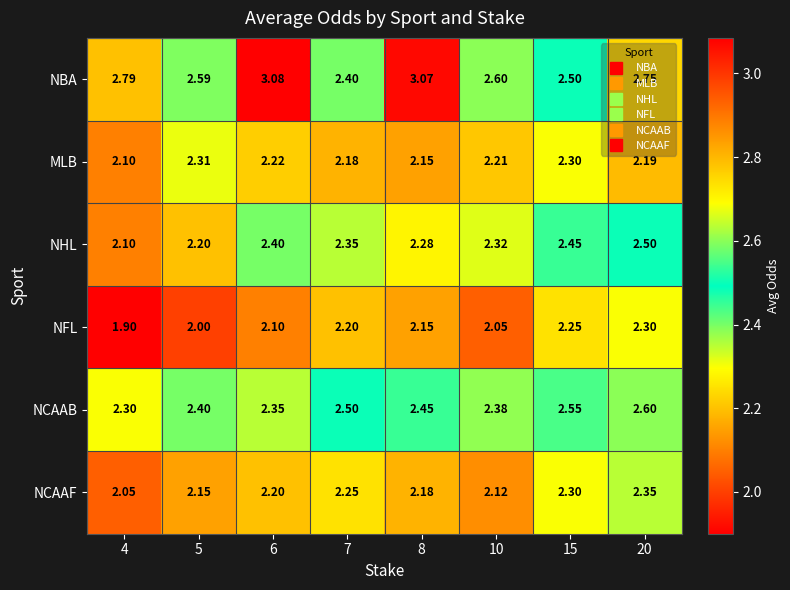

Rank the series at 10 from lowest to highest value.

NFL, NCAAF, MLB, NHL, NCAAB, NBA